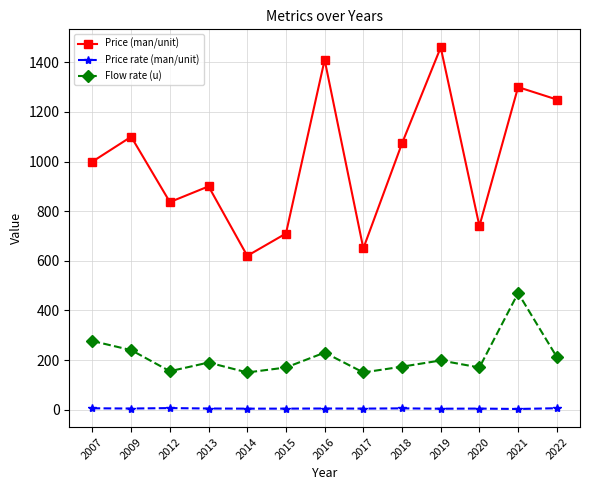

Which series has the largest total across all categories?

Price (man/unit)